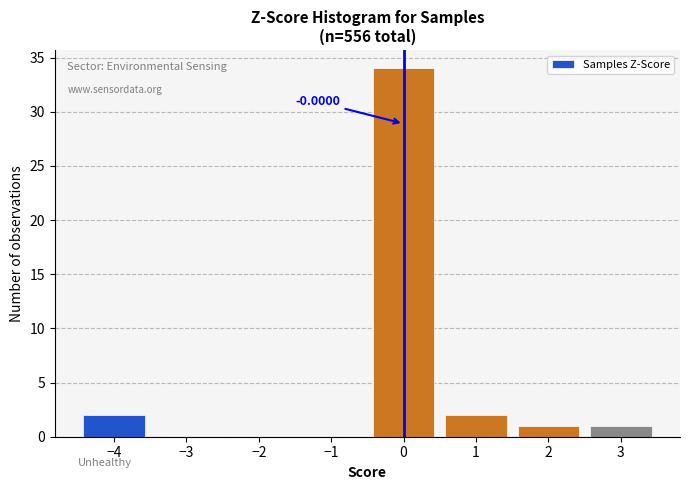

Over which range of the x-axis is the bar tallest?

-0.5 to 0.5